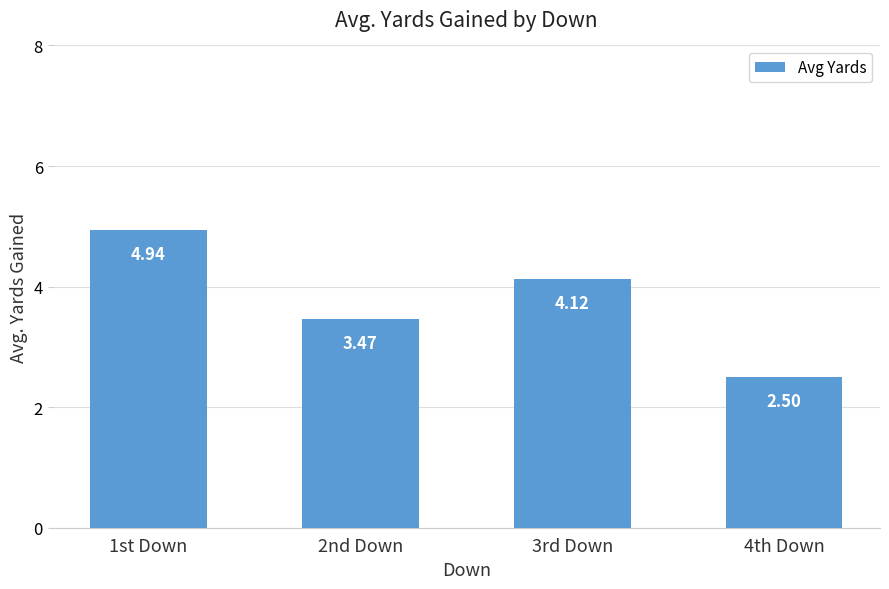

What is the change in value from 3rd Down to 4th Down?

-1.6